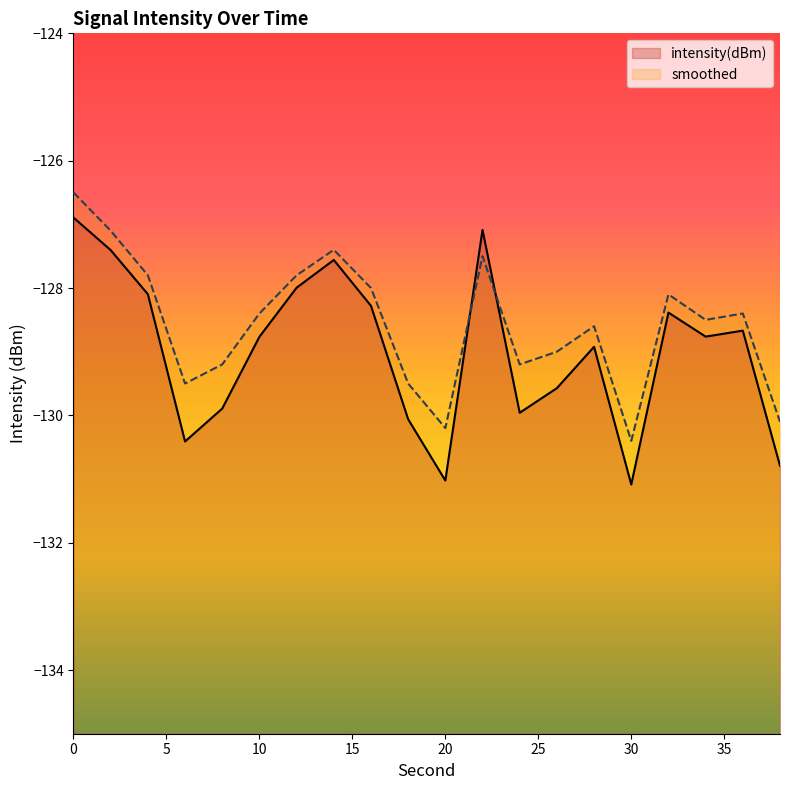

What is the total value across all series at 32?

-256.5